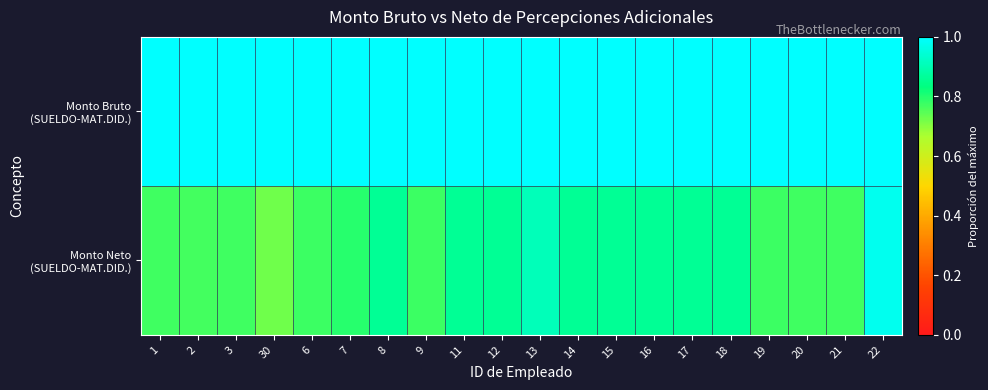

What is the total value across all series at 20?

1.8